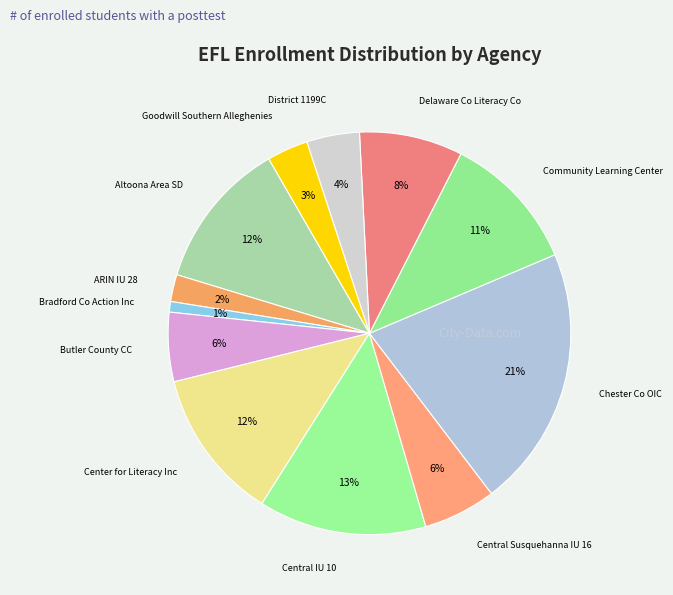

Count the number of slices in the pie.

12